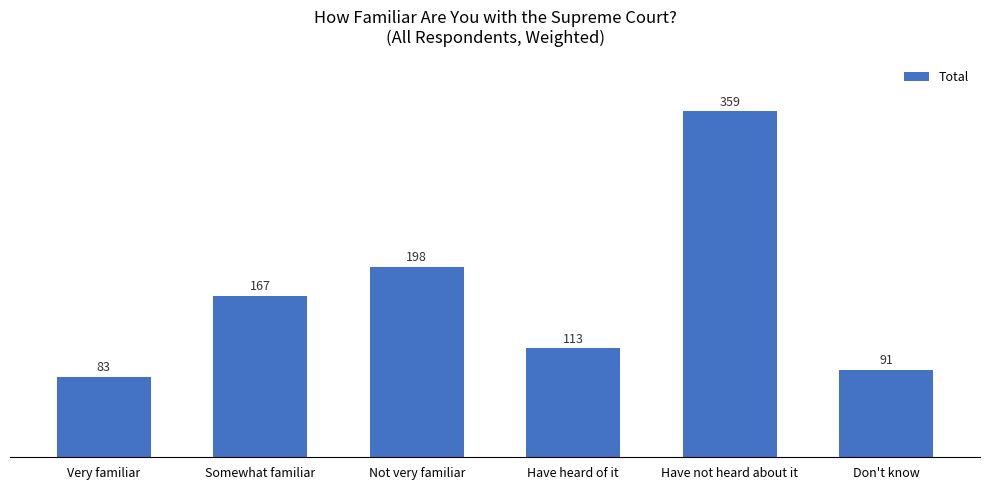

Is it true that the value at Somewhat familiar is 227?

False